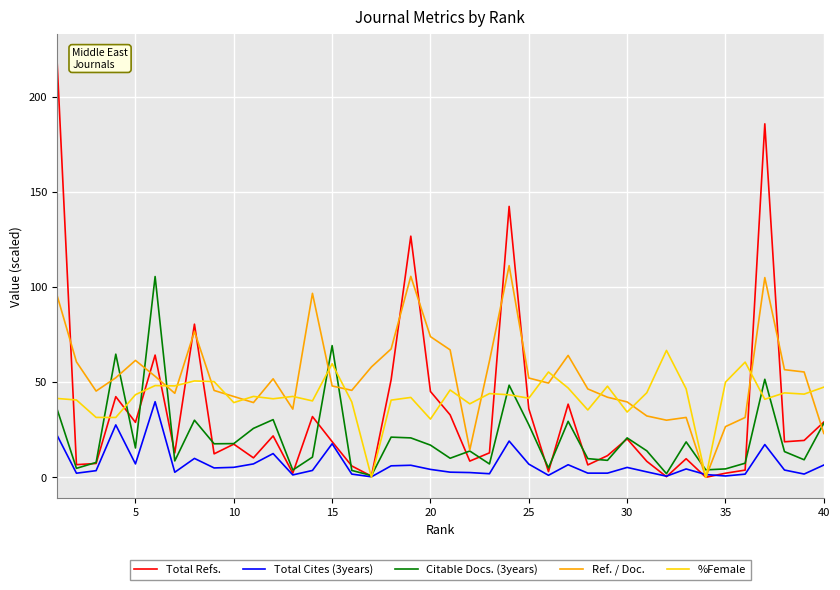

Which series has the largest total across all categories?

Ref. / Doc.